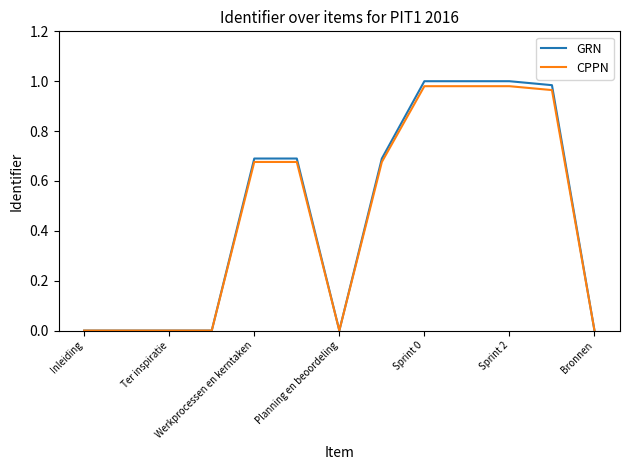

Which series has the largest range (max minus min)?

GRN